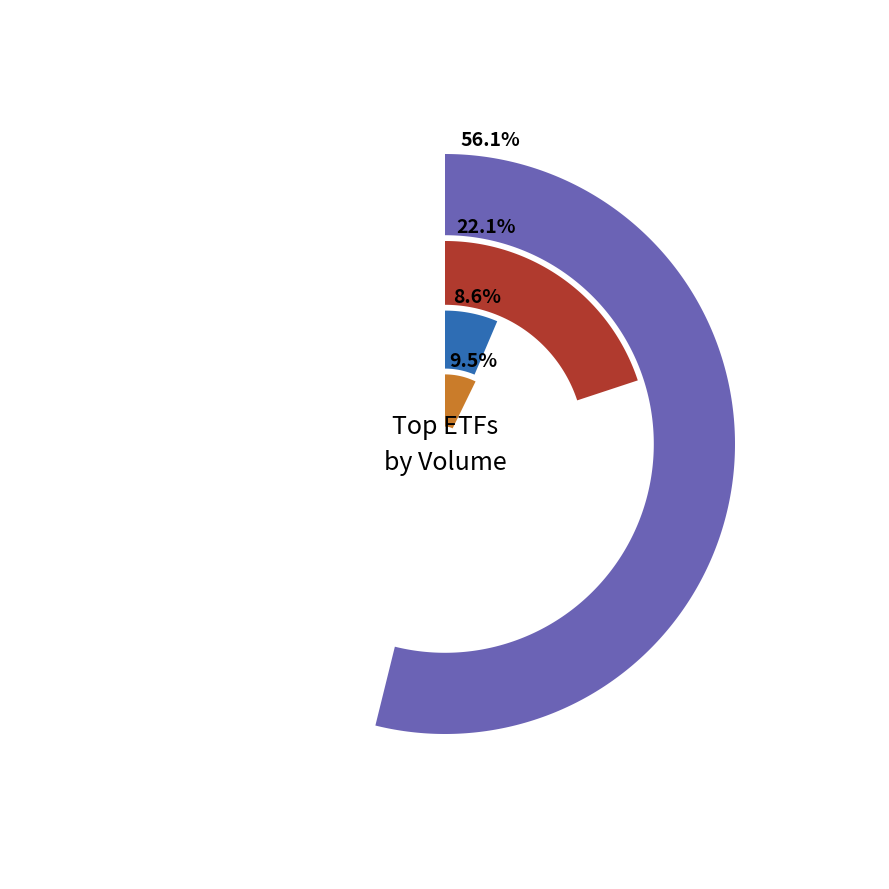

To the nearest percent, what is the combined percentage of 1332-T and 1360-T?

18%